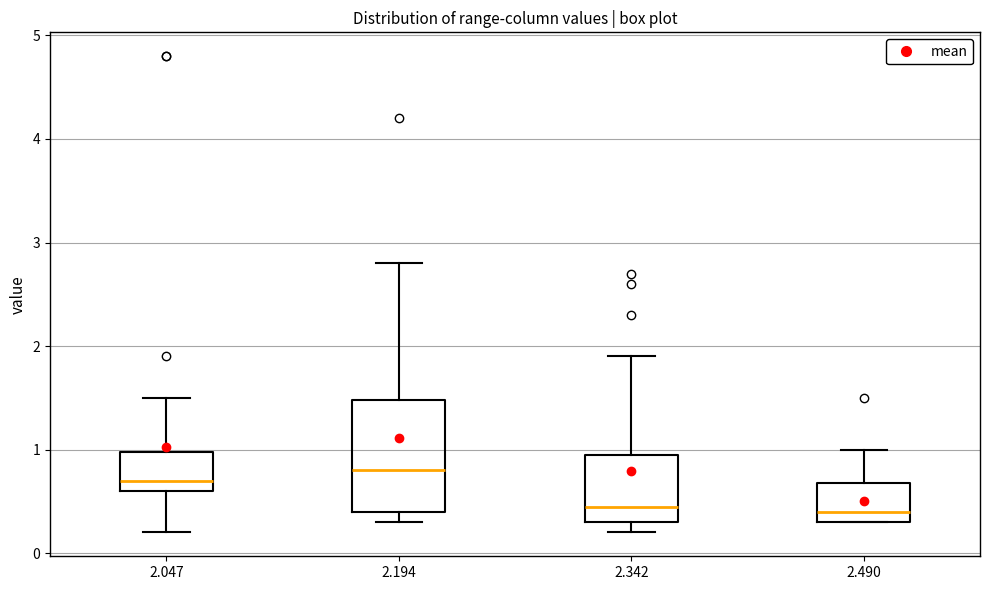

Reading left to right, transcribe this box plot: for each box, give where its median line is, the range the box spans, and where its two whiskers end, as read against the y-axis. The values are not printed on the chart, so give them approximately, as read against the axis.

2.047: median 0.7, box 0.6 to 1.0, whiskers 0.2 to 1.5
2.194: median 0.8, box 0.4 to 1.5, whiskers 0.3 to 2.8
2.342: median 0.5, box 0.3 to 1.0, whiskers 0.2 to 1.9
2.490: median 0.4, box 0.3 to 0.7, whiskers 0.3 to 1.0